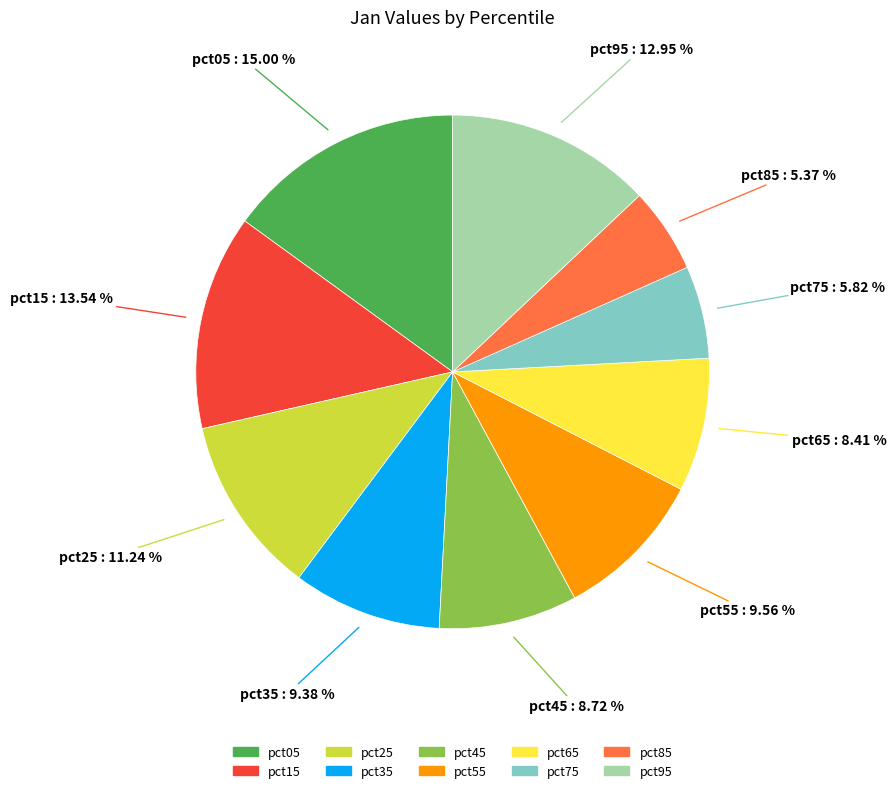

How much of the chart is everything except pct15?

86.5%